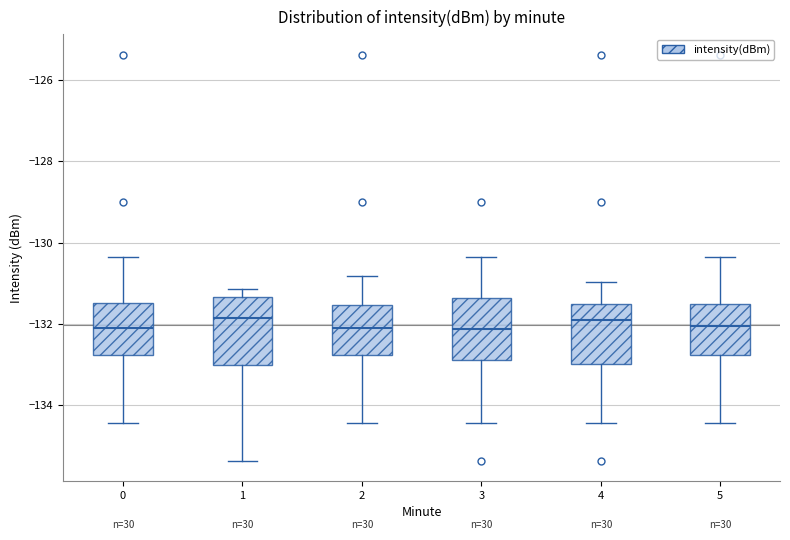

Reading left to right, transcribe this box plot: for each box, give where its median line is, the range the box spans, and where its two whiskers end, as read against the y-axis. The values are not printed on the chart, so give them approximately, as read against the axis.

0: median -132.2, box -132.8 to -131.4, whiskers -134.4 to -130.4
1: median -131.8, box -133.0 to -131.4, whiskers -135.4 to -131.2
2: median -132.2, box -132.8 to -131.6, whiskers -134.4 to -130.8
3: median -132.2, box -132.8 to -131.4, whiskers -134.4 to -130.4
4: median -131.8, box -133.0 to -131.6, whiskers -134.4 to -131.0
5: median -132.0, box -132.8 to -131.6, whiskers -134.4 to -130.4